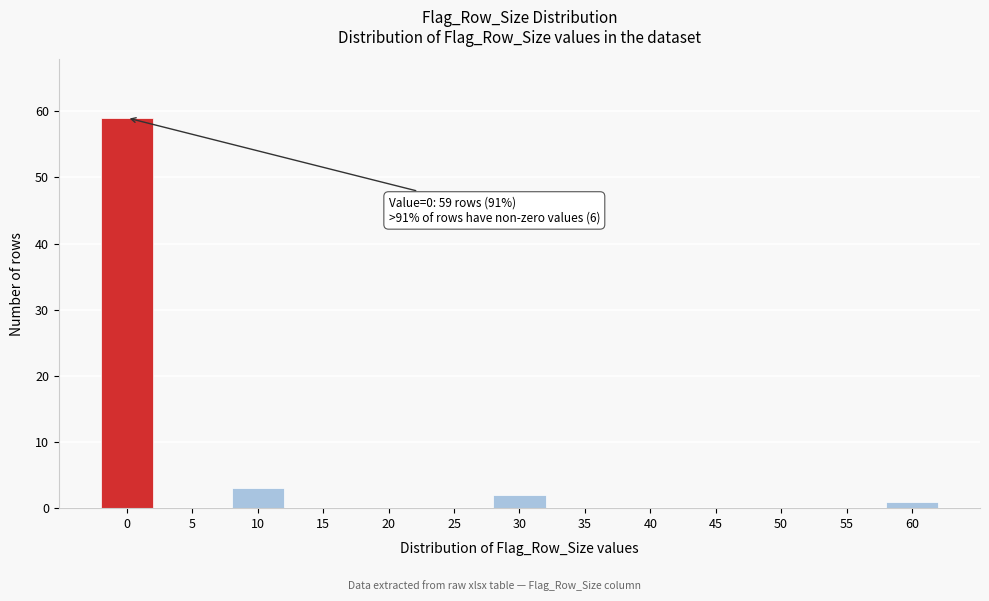

Reading left to right, what are all the values shown in this chart?

0=59	5=0	10=3	15=0	20=0	25=0	30=2	35=0	40=0	45=0	50=0	55=0	60=1